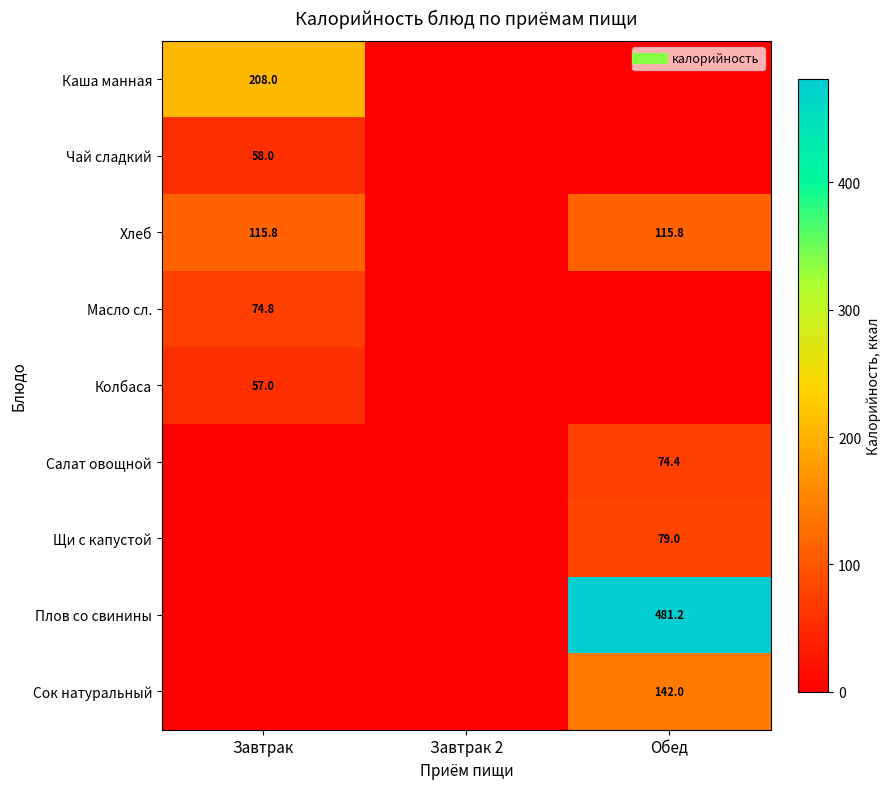

How many values in the Хлеб series exceed 115?

2